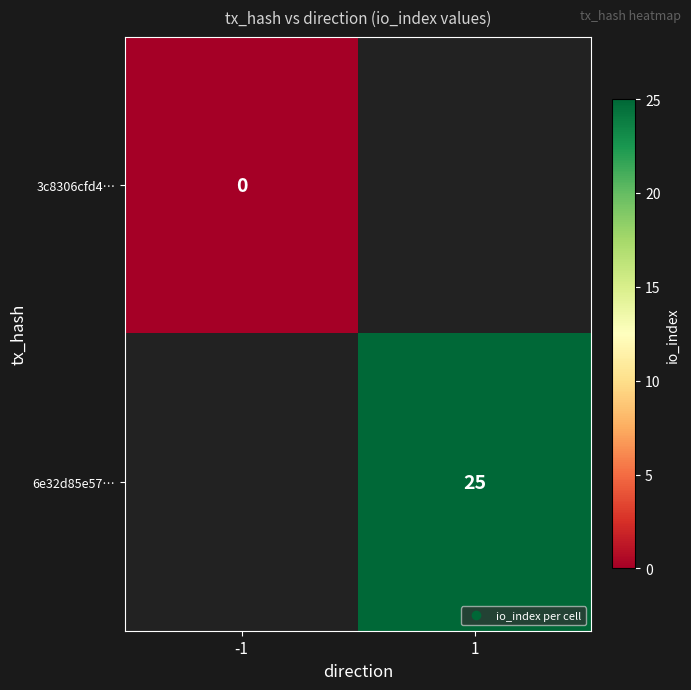

List the series in order of their peak value, lowest first.

3c8306cfd4…, 6e32d85e57…